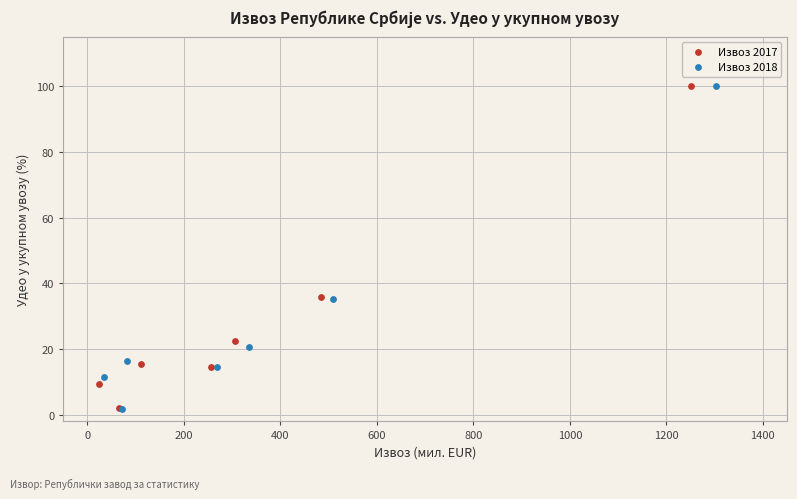

Which series has the widest spread of Y values?

Извоз 2018